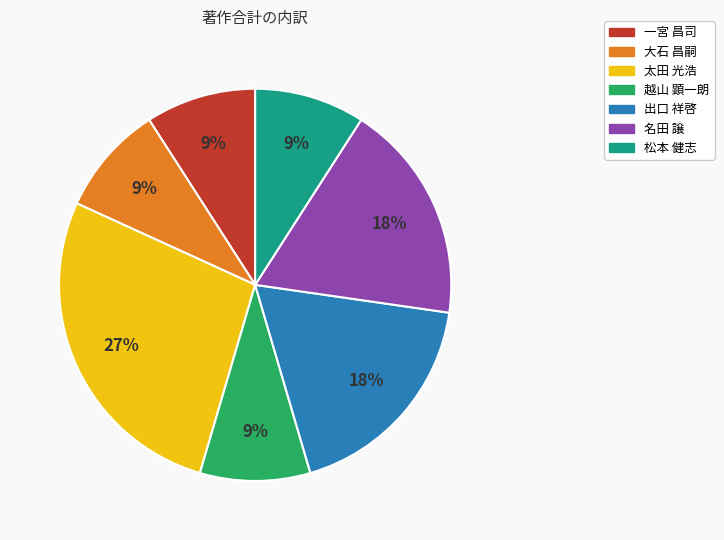

To the nearest percent, what is the difference between the largest and smallest slice percentages?

18%